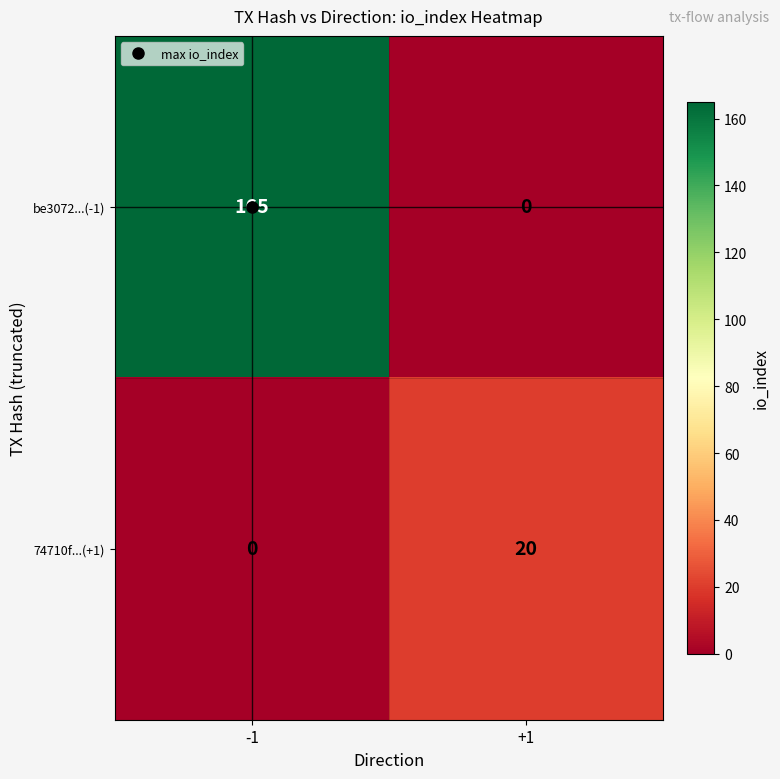

What is the greatest value displayed?

165